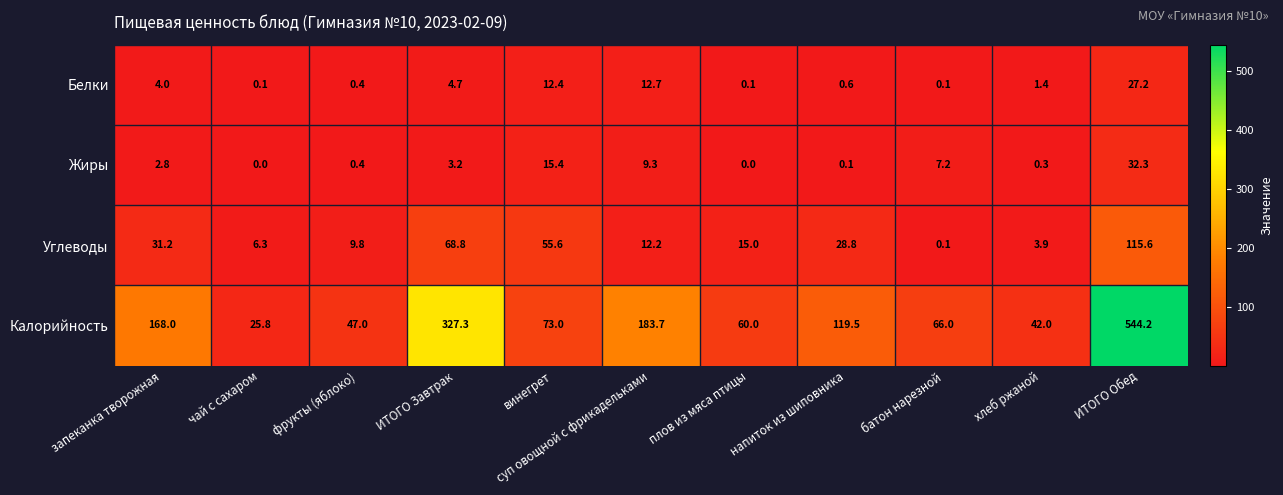

Which series has the largest total across all categories?

Калорийность